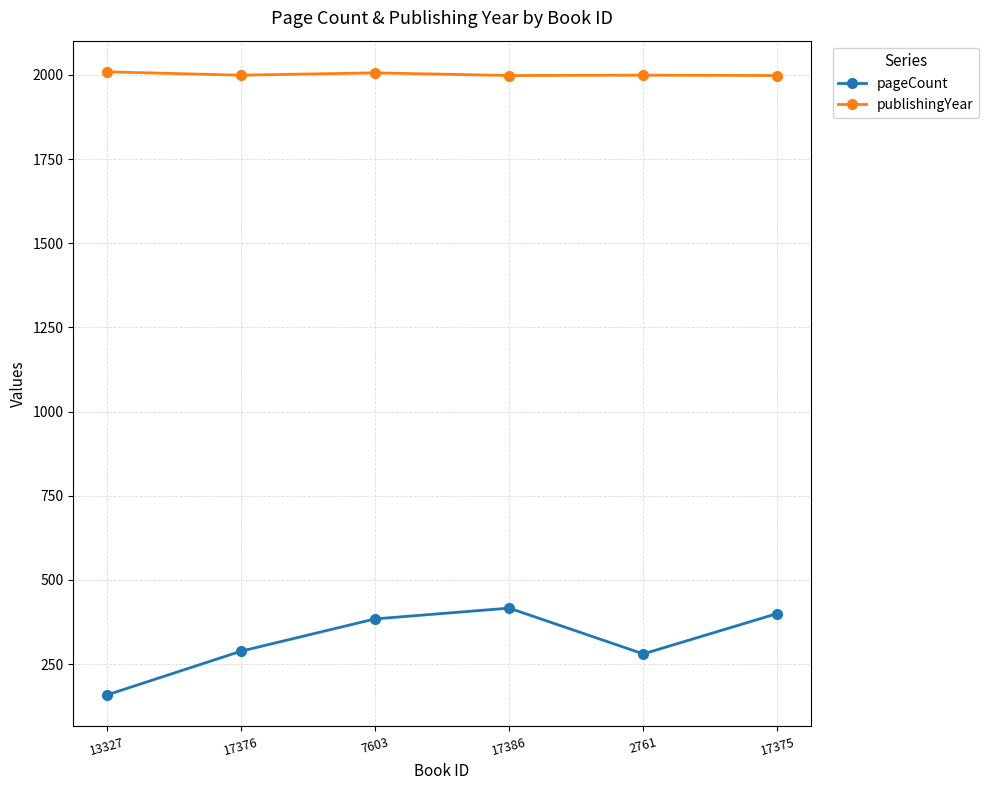

List the series in order of their peak value, highest first.

publishingYear, pageCount